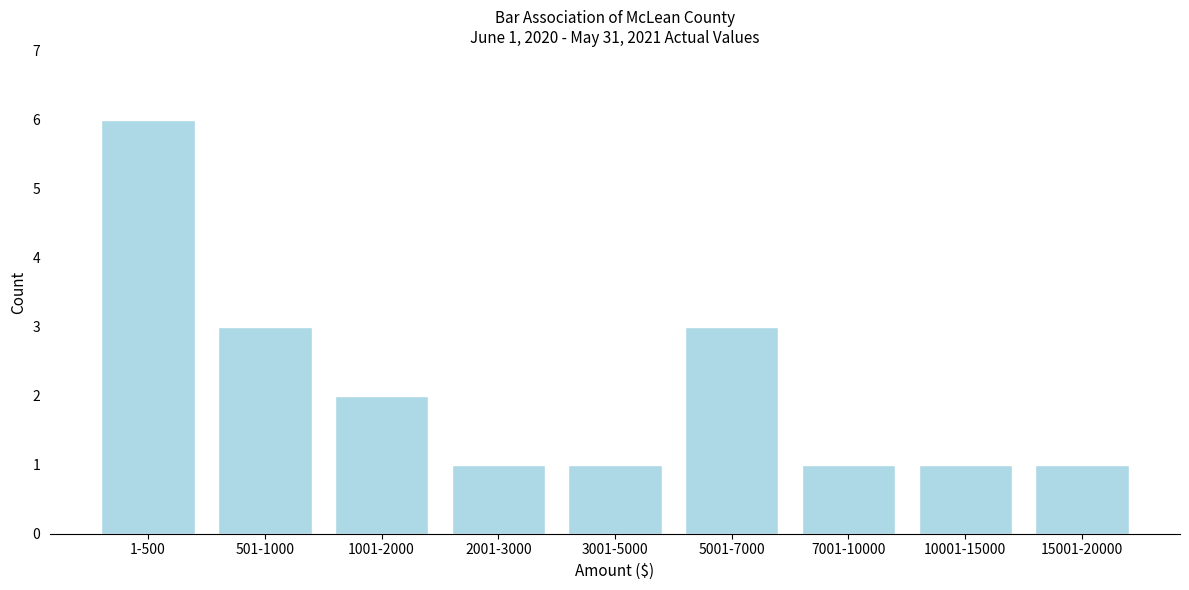

Reading left to right, list all the values displayed in this chart.

1-500=6	501-1000=3	1001-2000=2	2001-3000=1	3001-5000=1	5001-7000=3	7001-10000=1	10001-15000=1	15001-20000=1